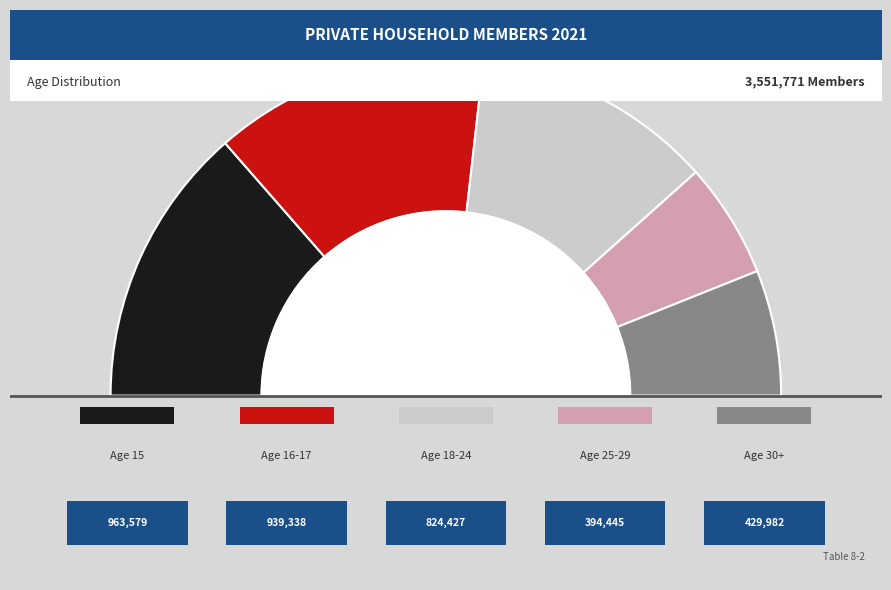

Which slice is the largest?

15